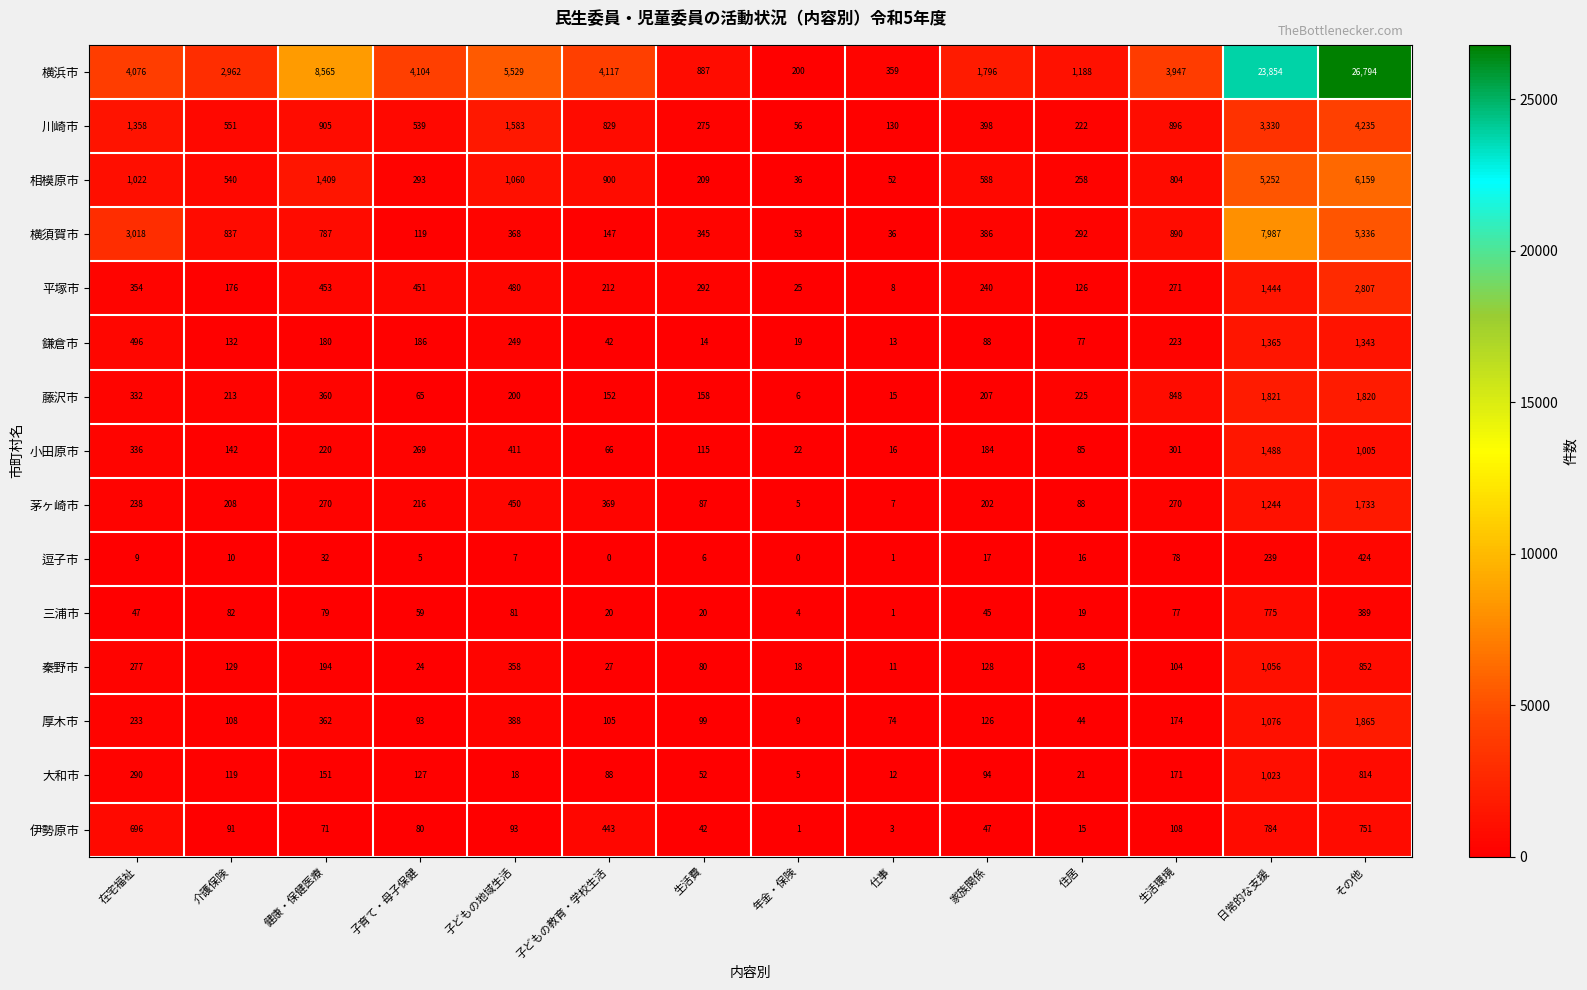

Which series changed the most between 在宅福祉 and 家族関係?

横須賀市